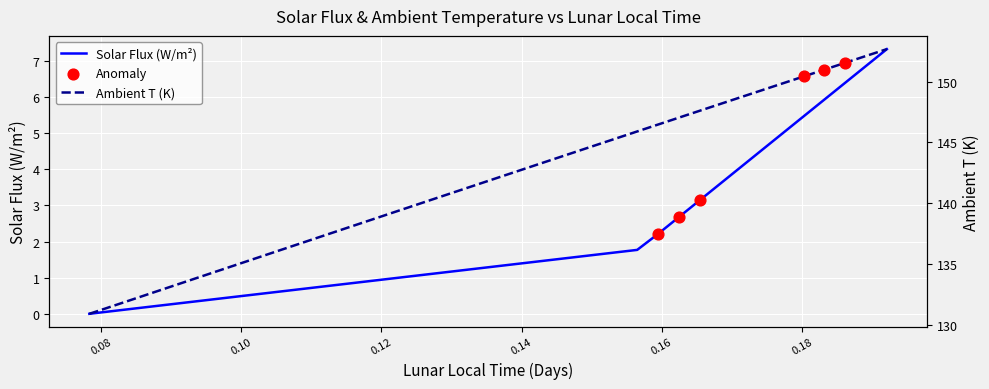

Which series has the widest spread of Y values?

Ambient T (K)